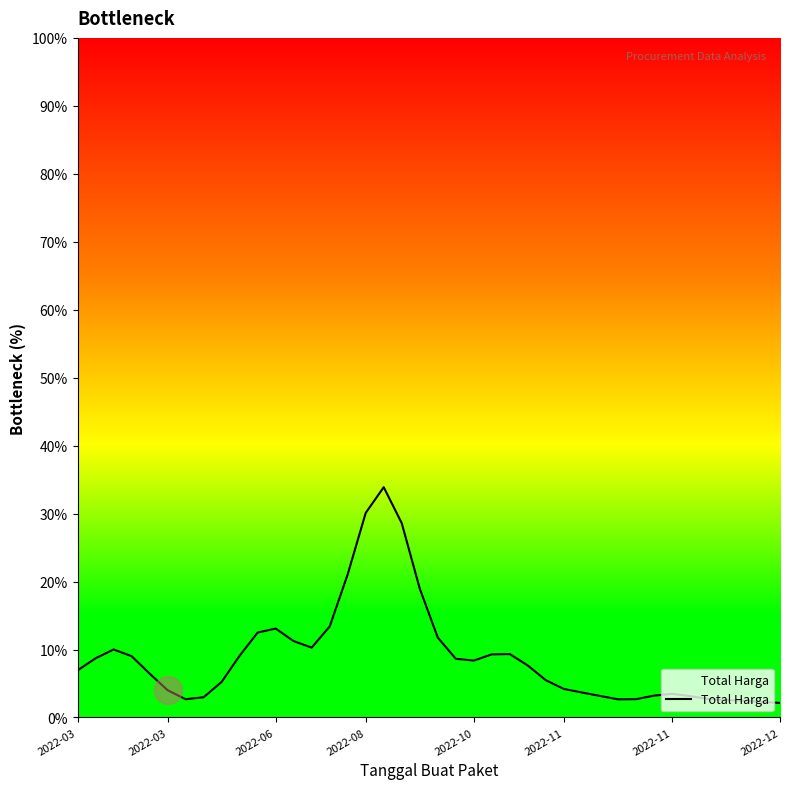

What is the change in value from 14 to 19?

+5.6